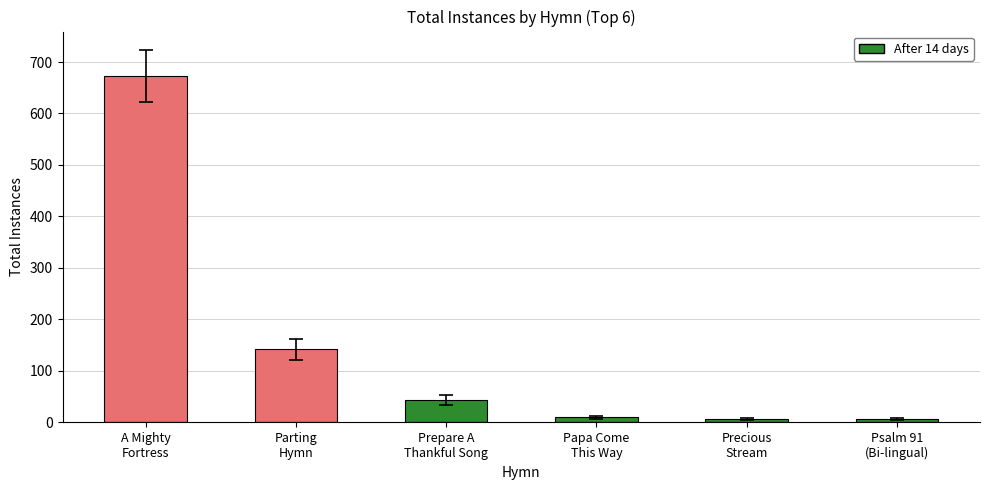

Reading right to left, transcribe all the data shown in this chart.

total: English/Spanish (Psalm 91)=6	English (Precious Stream)=7	English (Papa Come this Way)=10	English (Prepare A Thankful Song)=43	English (Parting Hymn)=142	English (A mighty fortress)=673
min: English/Spanish (Psalm 91)=1	English (Precious Stream)=1	English (Papa Come this Way)=1	English (Prepare A Thankful Song)=1	English (Parting Hymn)=1	English (A mighty fortress)=1